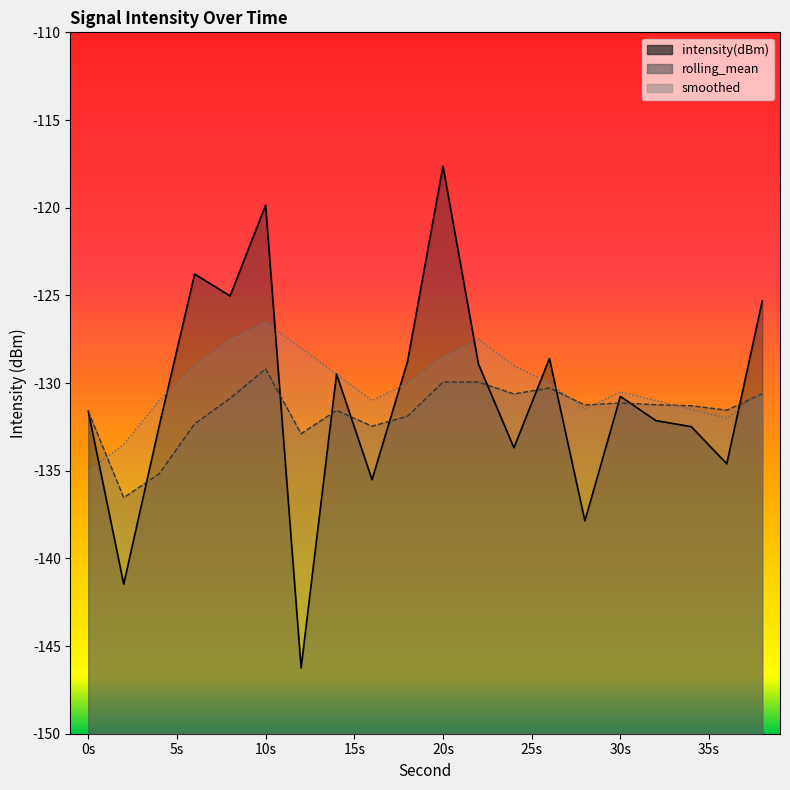

What is the total value across all series at 16?

-399.0